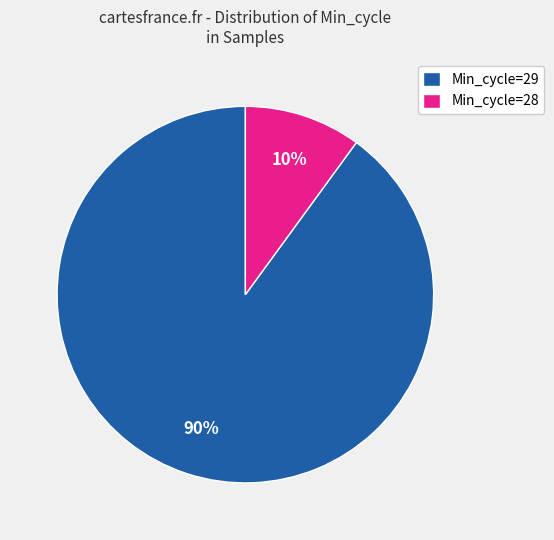

Combined, do Min_cycle=28 and Min_cycle=29 account for over 50%?

Yes